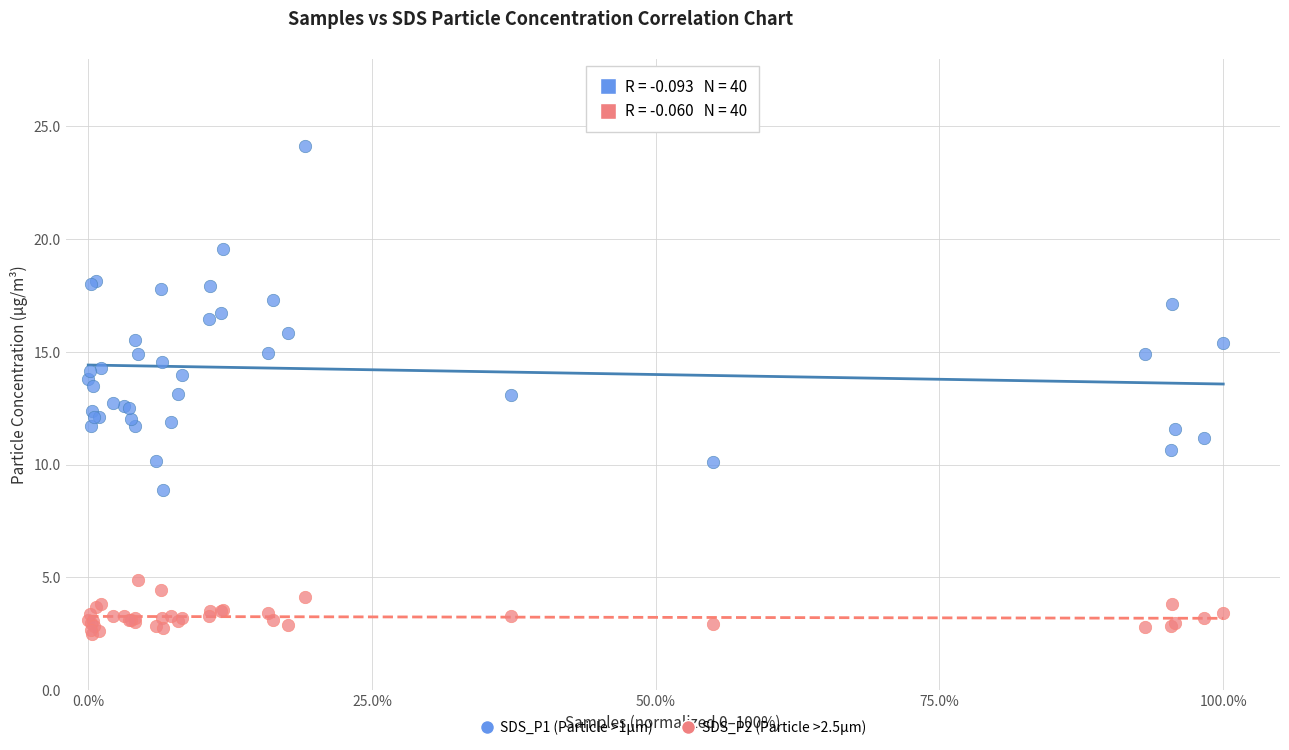

Which series reaches the minimum Y coordinate?

SDS_P2 (Particle >2.5μm)